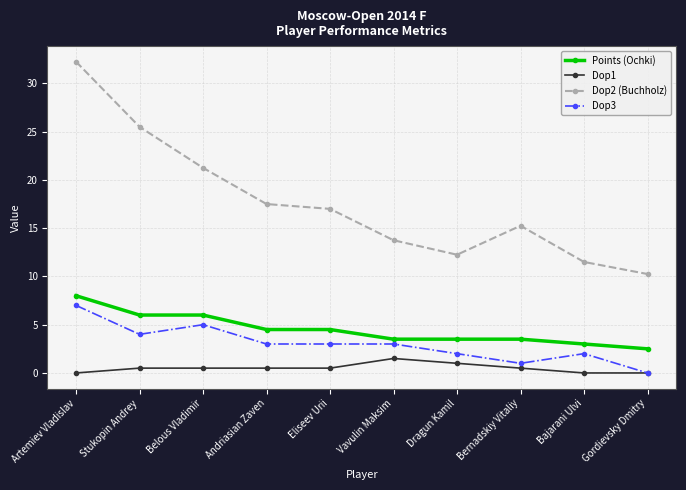

What is the total value across all series at Andriasian Zaven?

25.5